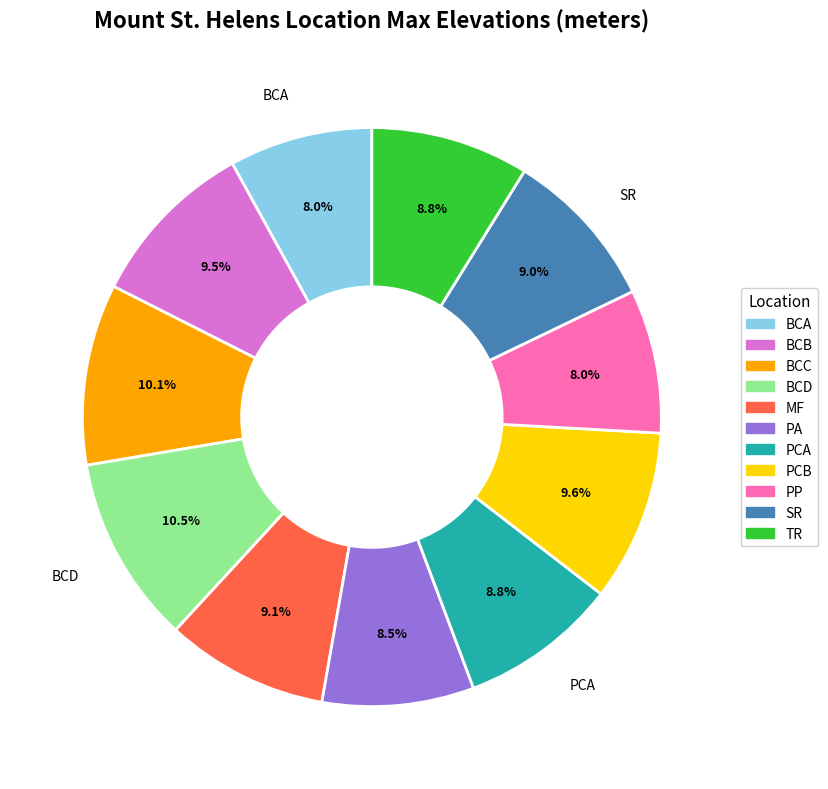

Which has a higher value, BCD or BCA?

BCD